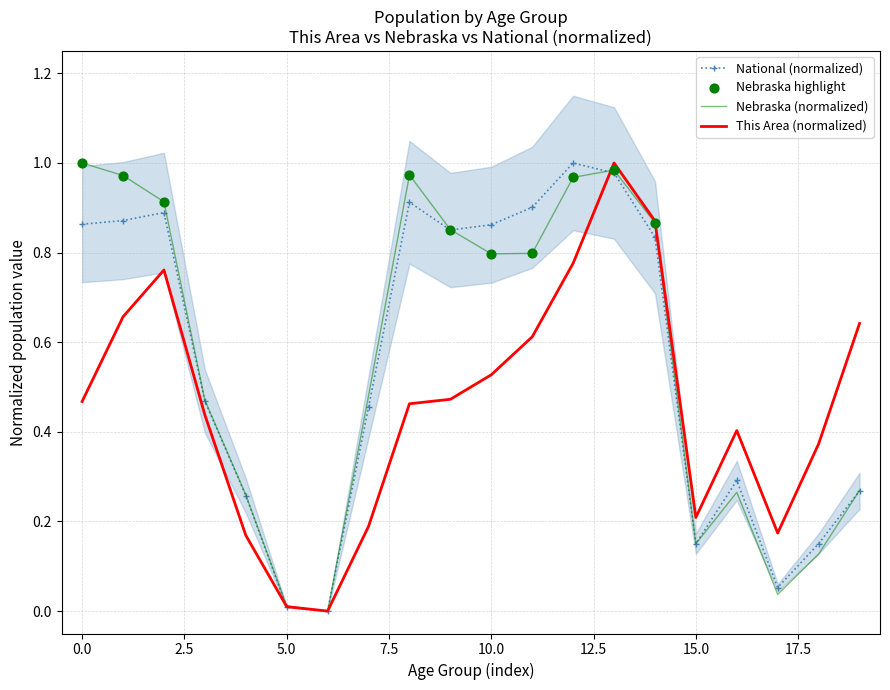

Which series reaches the maximum Y coordinate?

National